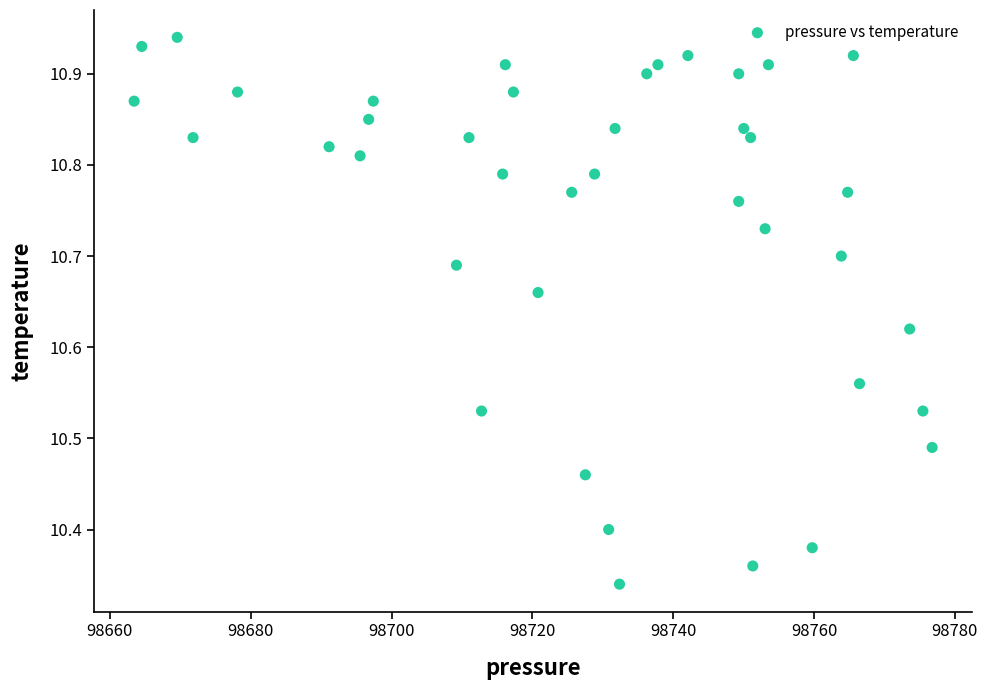

What is the range of X values (max minus min)?

113.3